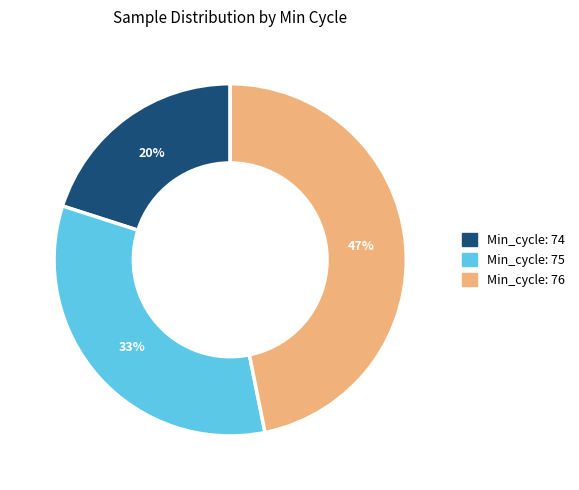

How many slices are in this pie chart?

3